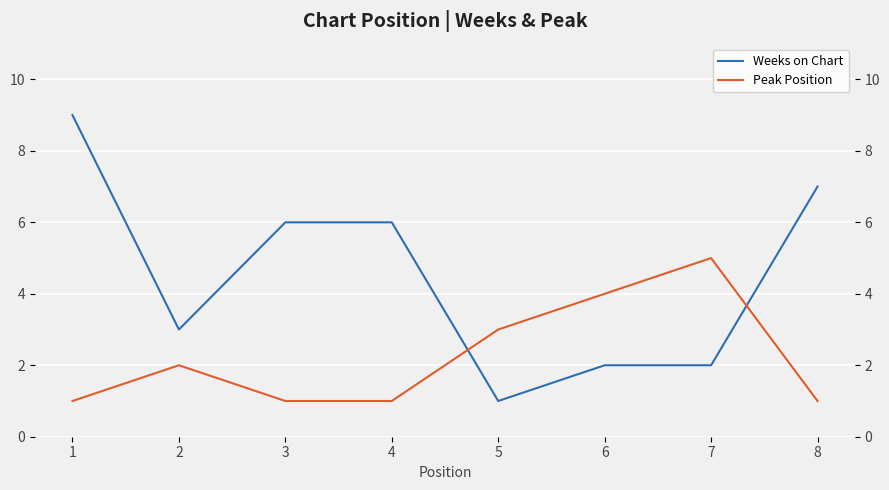

At which label is Peak Position closest to 3?

5